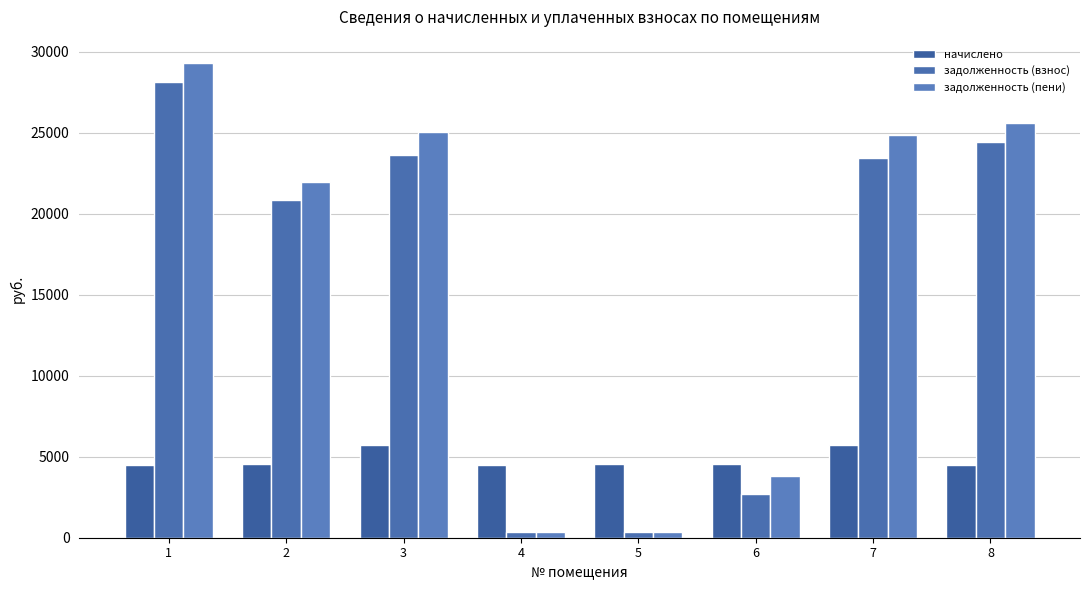

Reading left to right, what are all the values shown in this chart?

начислено: 1=4521.0	2=4578.0	3=5751.0	4=4498.3	5=4555.2	6=4578.0	7=5751.0	8=4464.1
задолженность (взнос): 1=28163.7	2=20835.1	3=23644.5	4=374.9	5=379.6	6=2670.5	7=23447.0	8=24469.0
задолженность (пени): 1=29293.9	2=21979.6	3=25082.3	4=374.9	5=379.6	6=3815.0	7=24884.8	8=25585.0